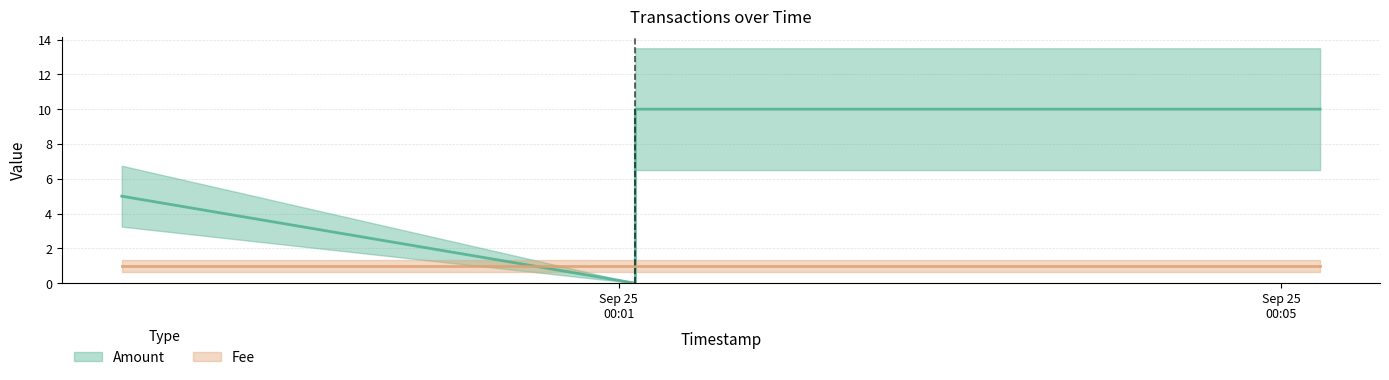

Between 2016-09-24 23:58:00 and 2016-09-25 00:01:06, which is larger?

2016-09-25 00:01:06